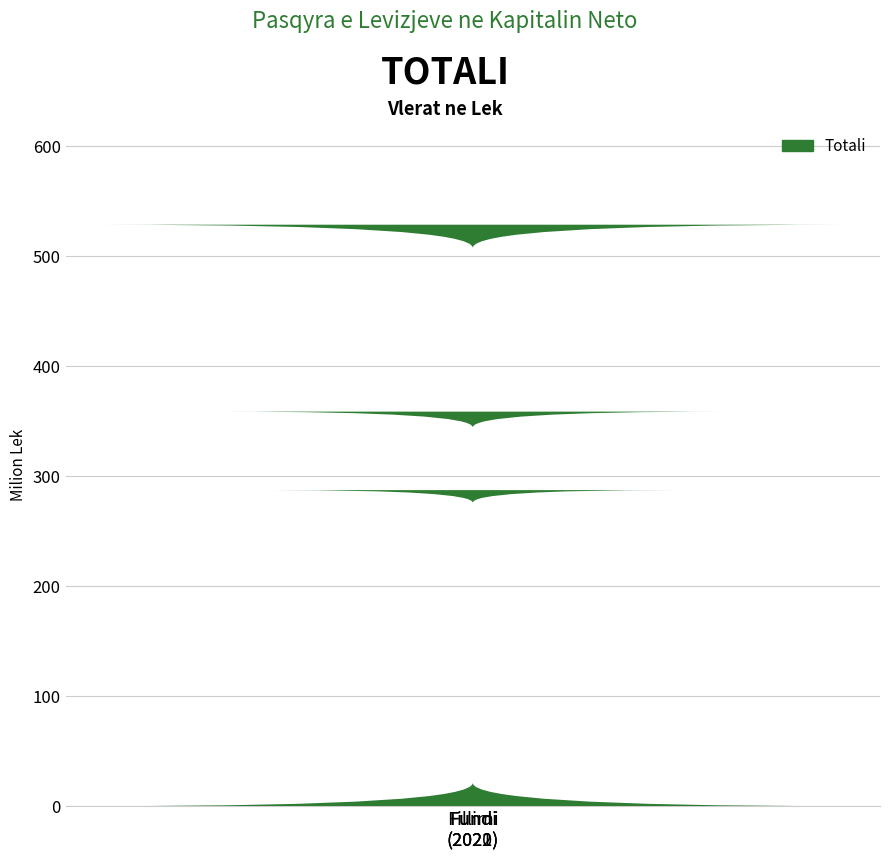

At which label does the data first exceed 358558408?

Fundi
(2022)